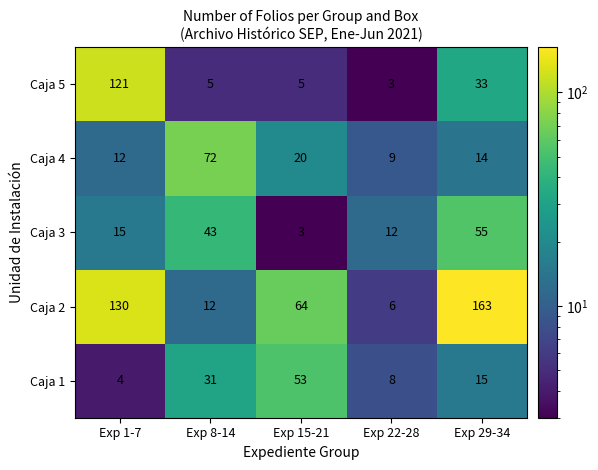

Reading left to right, what are all the values shown in this chart?

Caja 5: Exp 1-7=121	Exp 8-14=5	Exp 15-21=5	Exp 22-28=3	Exp 29-34=33
Caja 4: Exp 1-7=12	Exp 8-14=72	Exp 15-21=20	Exp 22-28=9	Exp 29-34=14
Caja 3: Exp 1-7=15	Exp 8-14=43	Exp 15-21=3	Exp 22-28=12	Exp 29-34=55
Caja 2: Exp 1-7=130	Exp 8-14=12	Exp 15-21=64	Exp 22-28=6	Exp 29-34=163
Caja 1: Exp 1-7=4	Exp 8-14=31	Exp 15-21=53	Exp 22-28=8	Exp 29-34=15